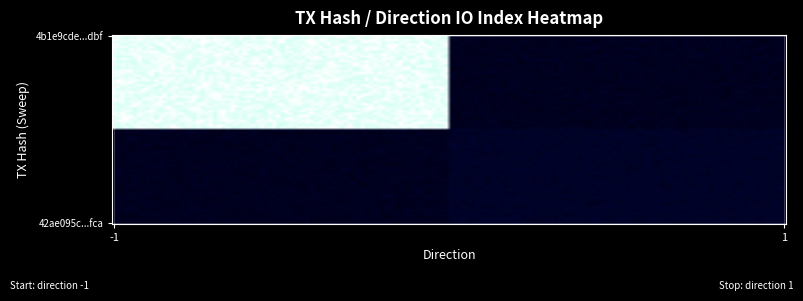

Reading left to right, what are all the values shown in this chart?

4b1e9cde7d9f6f945b5735746143bbc38962dbf: -1	141
42ae095cd8283b80b4069bafad90ef39a9779fc: 1	3